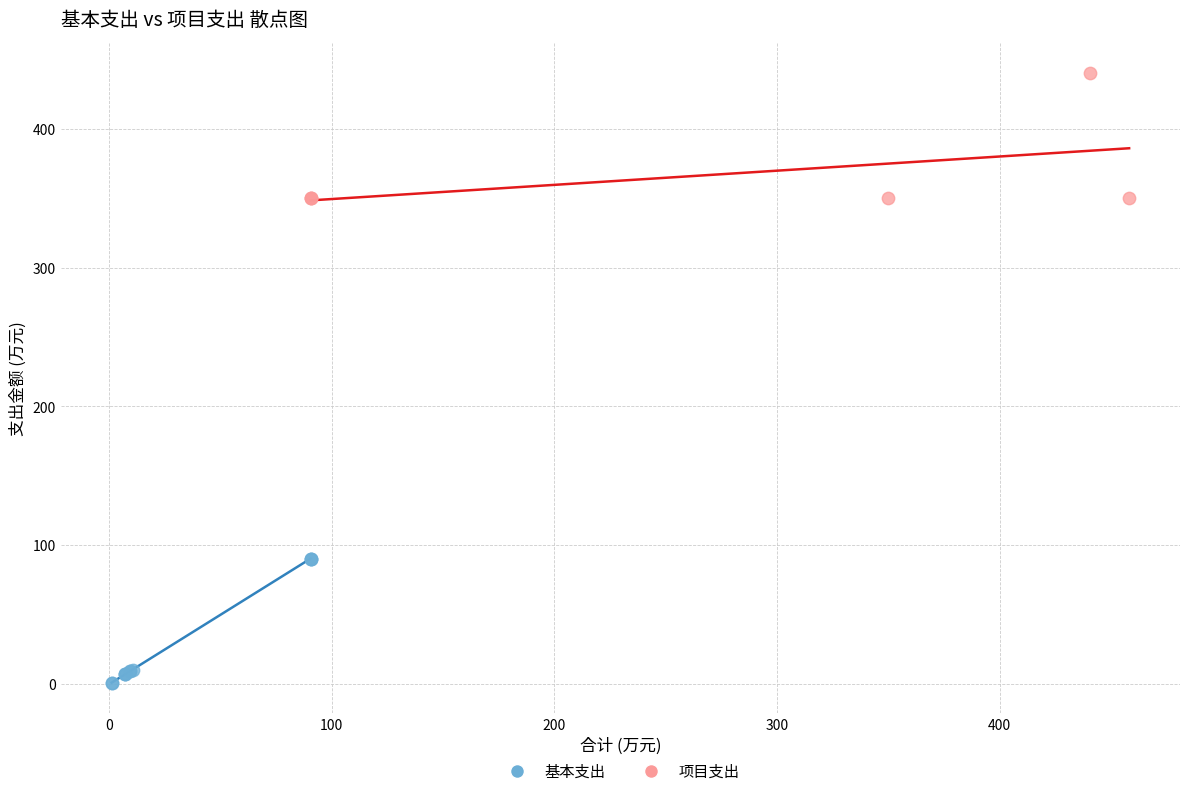

Which series contains the lowest Y value?

基本支出